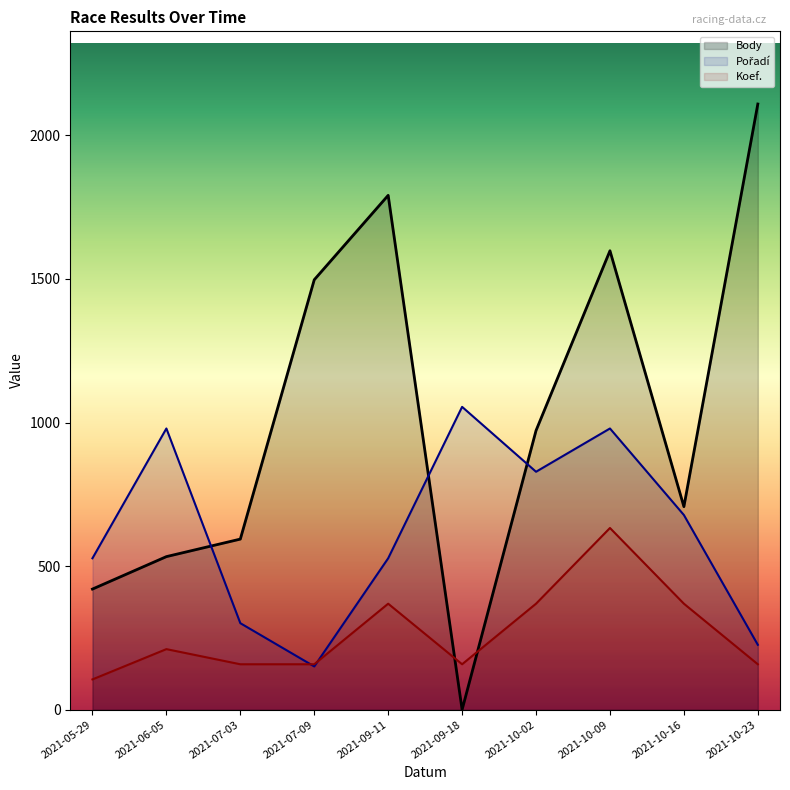

List the series in order of their peak value, highest first.

Body, Pořadí, Koef.